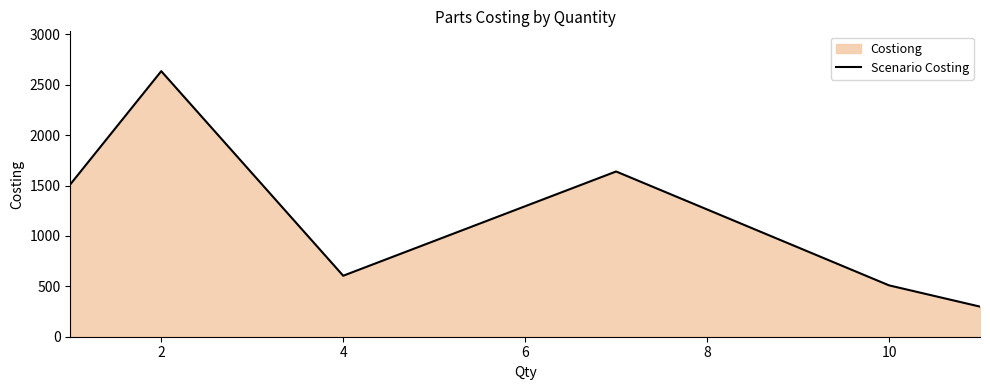

How many categories are shown in the chart?

6